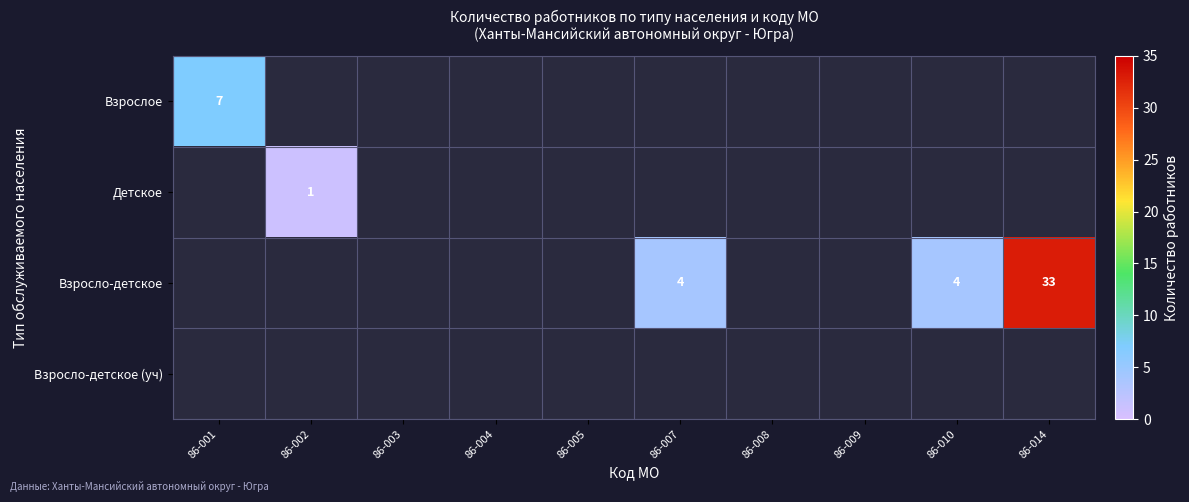

The Взросло-детское series shows 4 at 86-010. True or false?

True